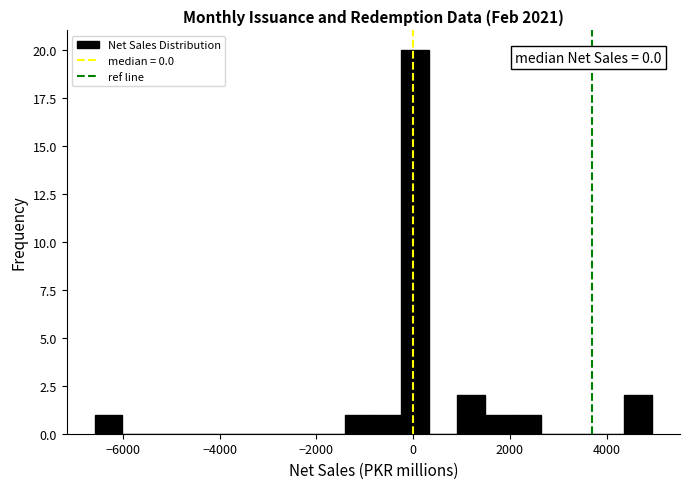

Read against the x-axis, roughly where is the centre of the tallest bar?

0